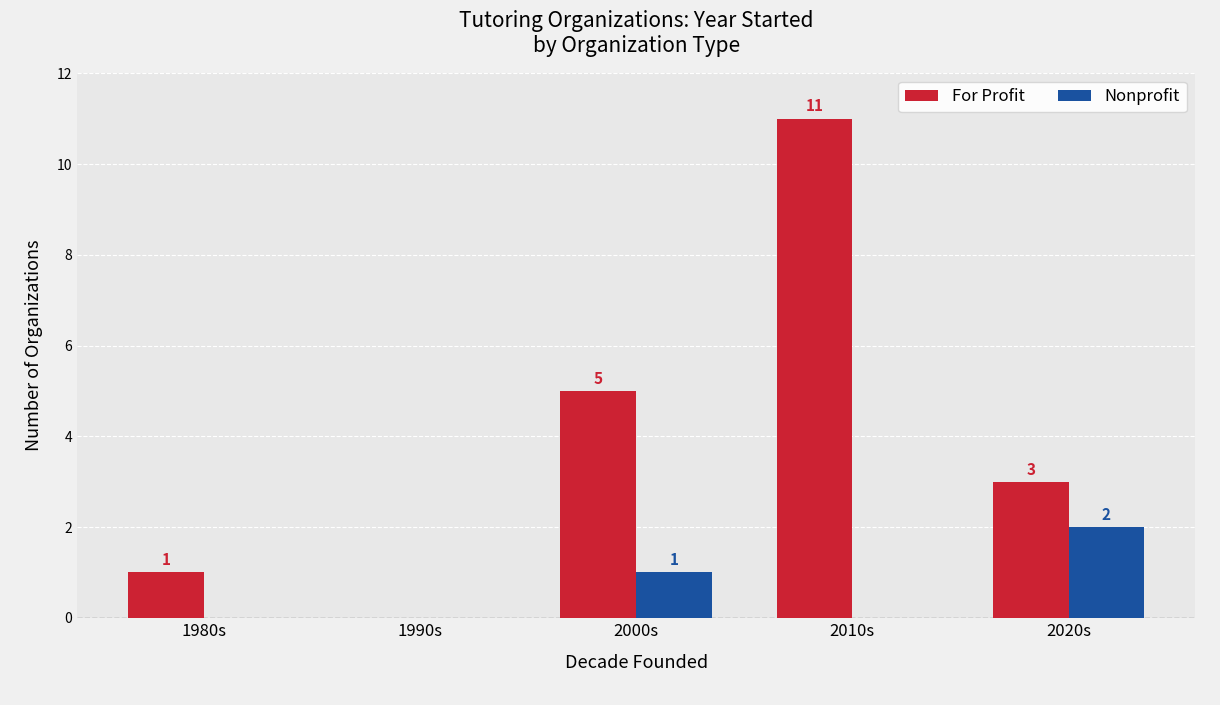

Read the For Profit value at 2010s, to the nearest 5.

10